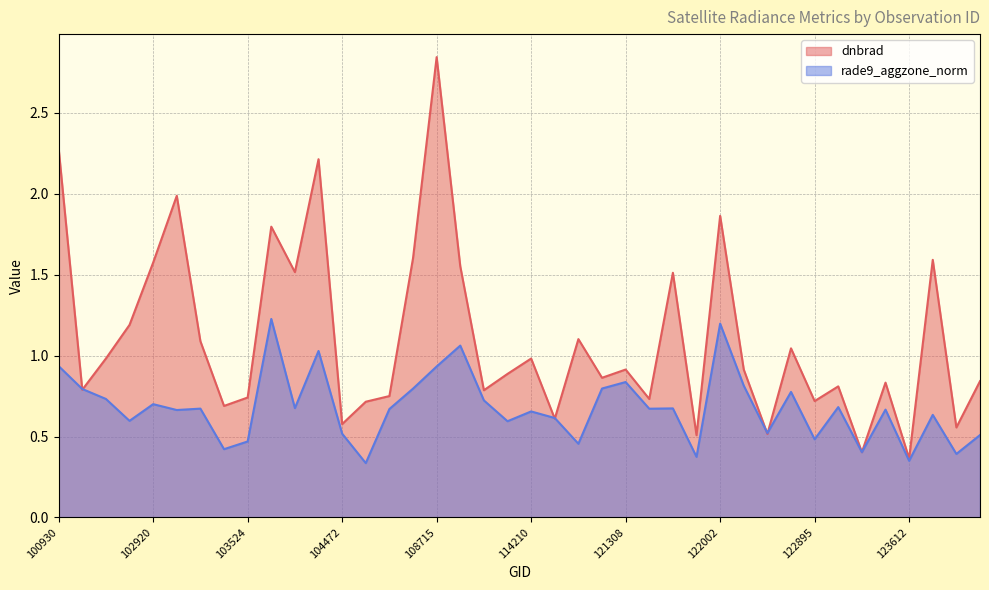

What are all the series names shown in the legend?

dnbrad, rade9_aggzone_norm